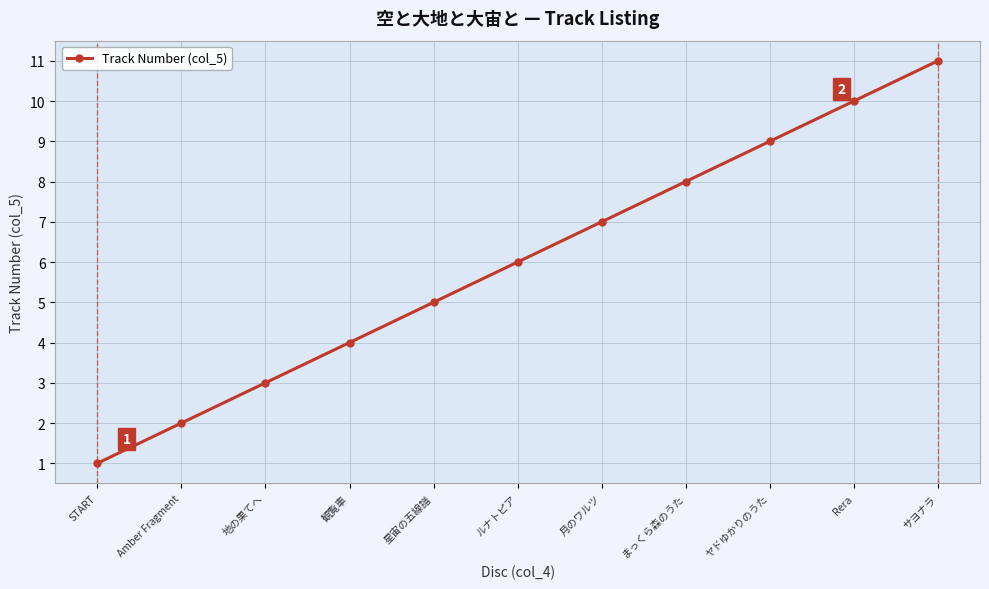

What is the label of the 10th point from the left?

Rera